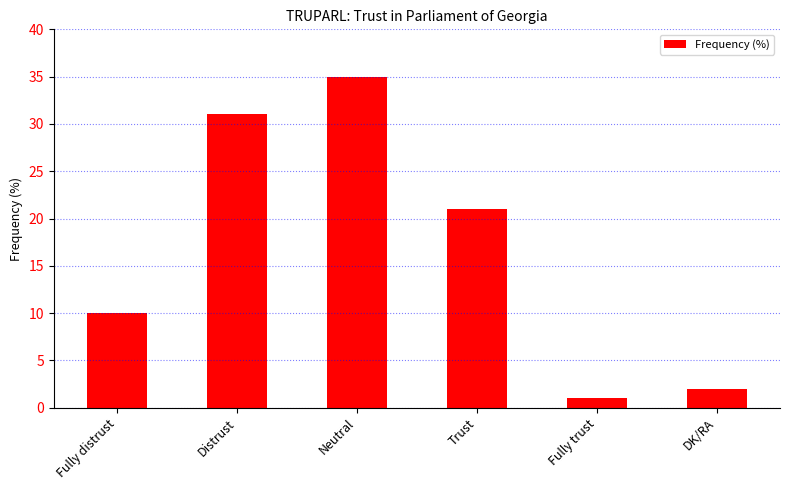

What is the change in value from Trust to DK/RA?

-19